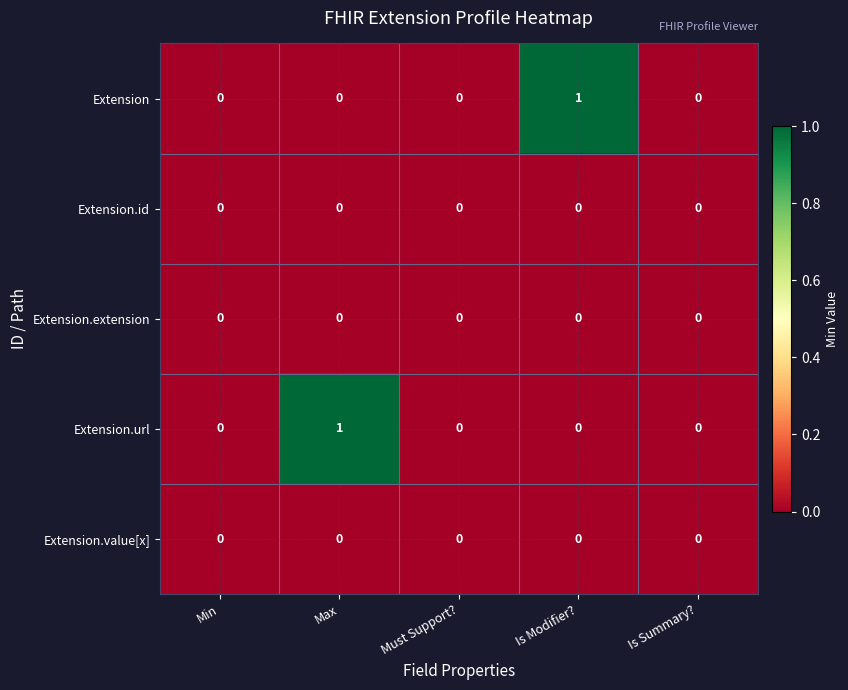

How many Extension values are between 0 and 1?

5